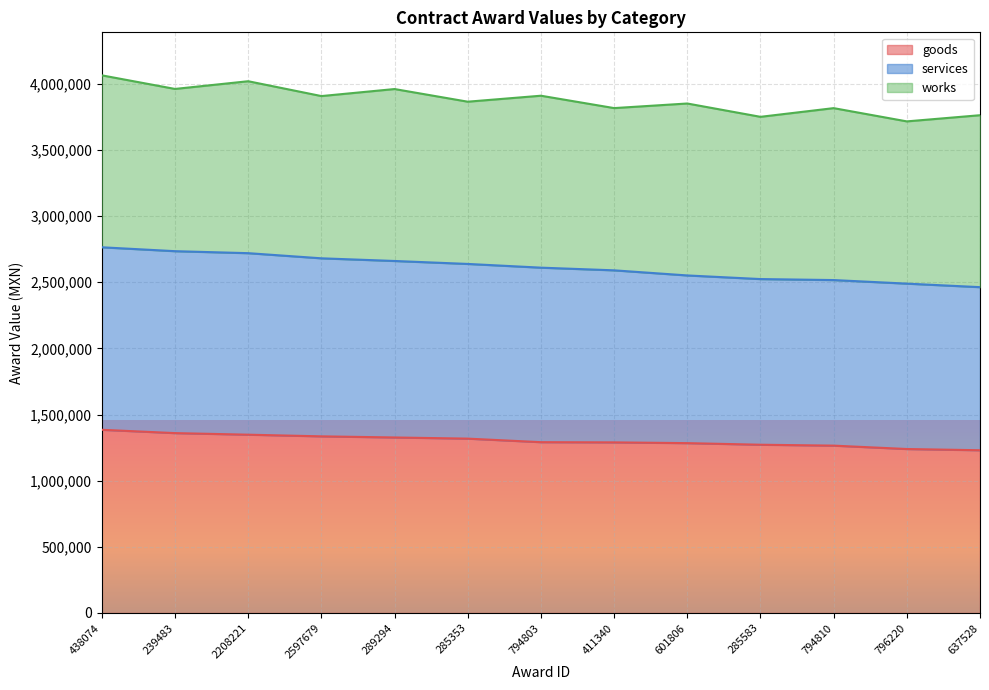

True or false: goods and services cross at least once.

False